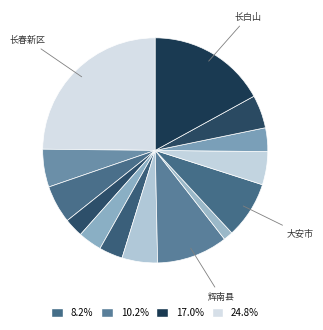

How many segments does this pie chart have?

14